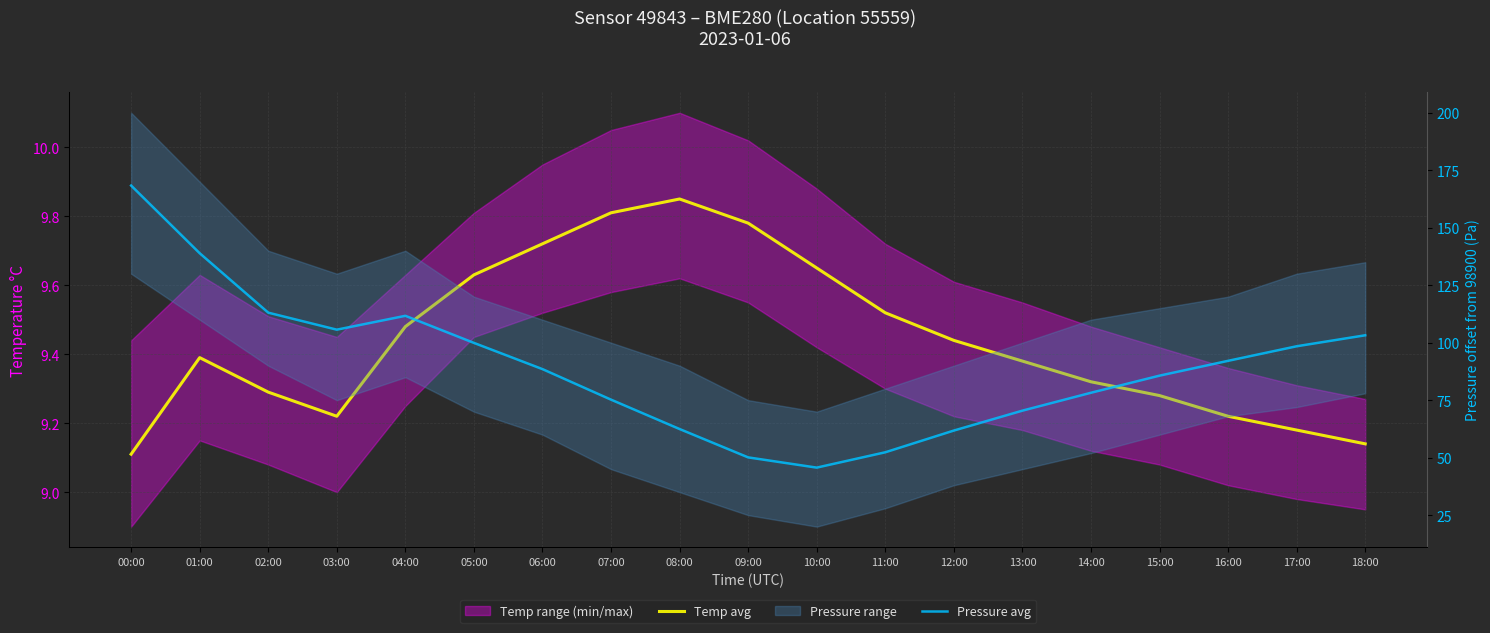

How many data points in Pressure avg are above 88?

10